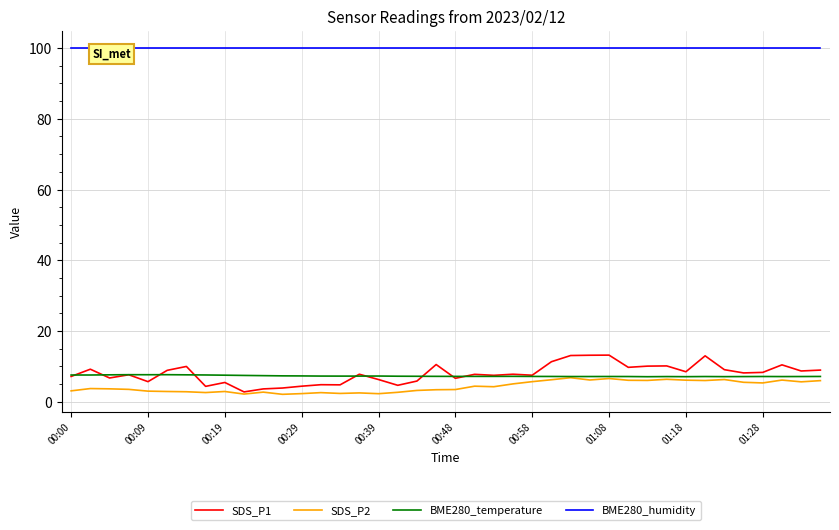

How many values in the SDS_P1 series exceed 7?

26